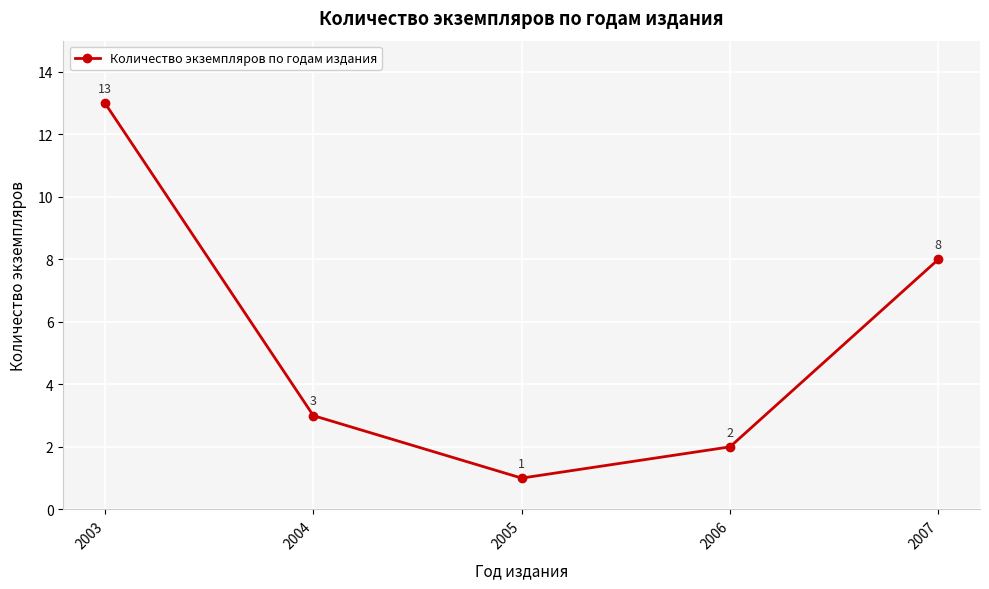

At which category does the chart reach its peak across all series?

2003